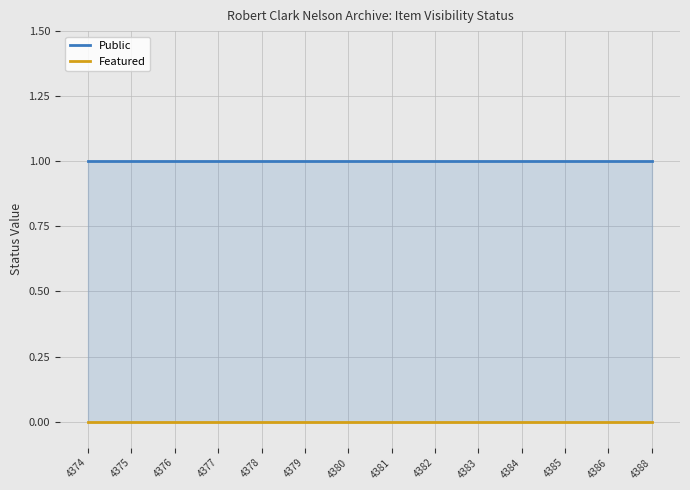

Rank the series by their average value, from lowest to highest.

Featured, Public